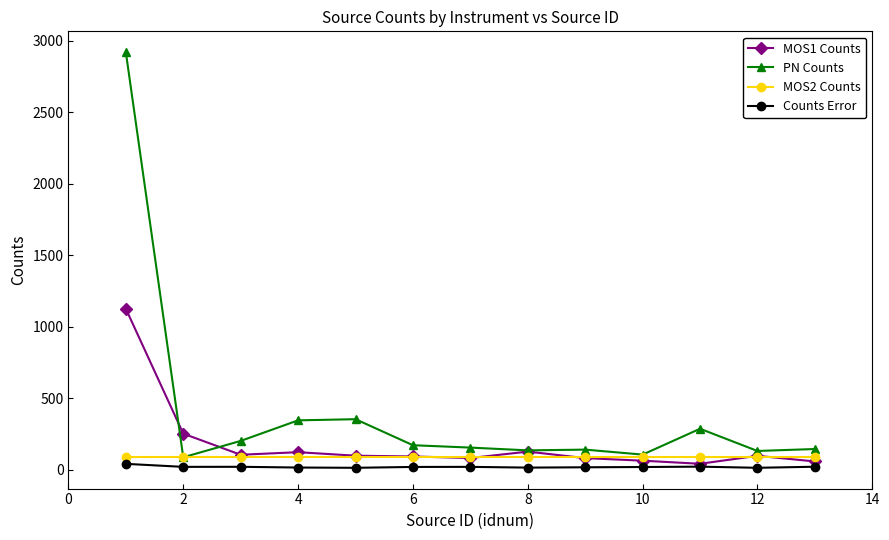

What is the maximum value shown in the chart?

2921.5